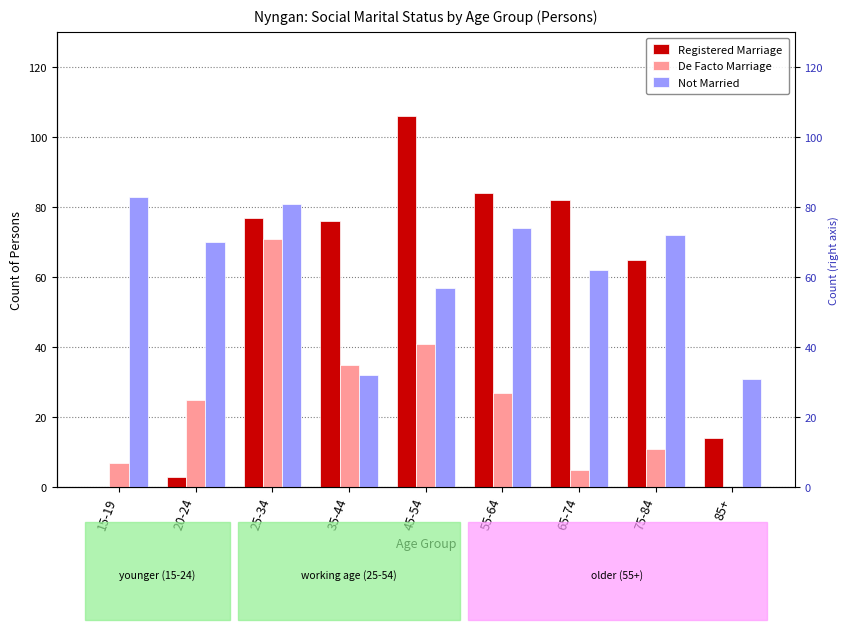

What is the label of the 4th bar from the left?

35-44